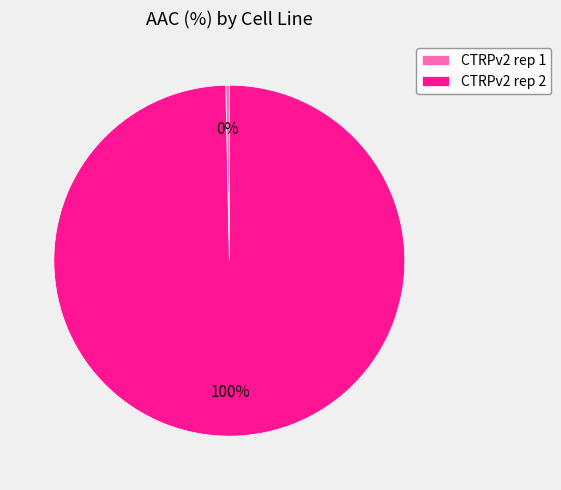

Rank the categories by value from lowest to highest.

CTRPv2 rep 1, CTRPv2 rep 2